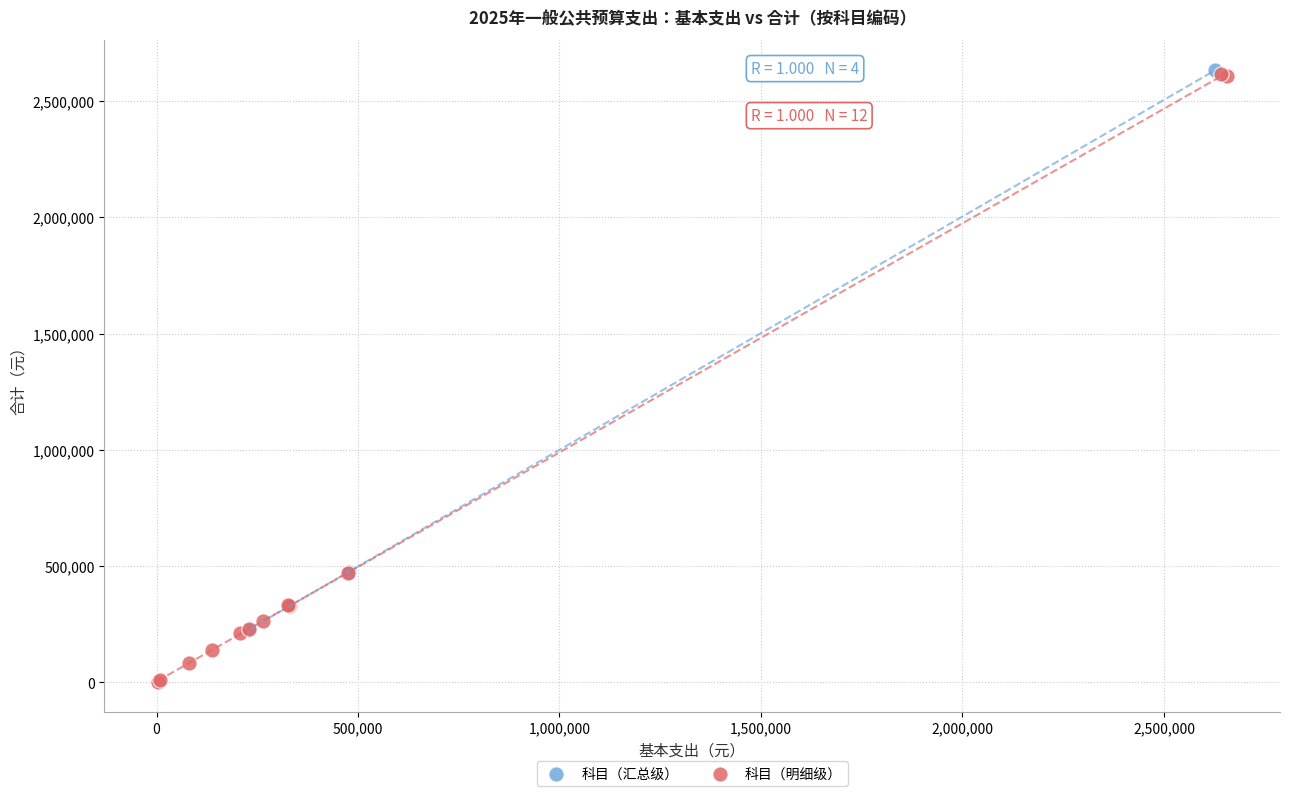

Which series contains the lowest Y value?

科目（明细级）